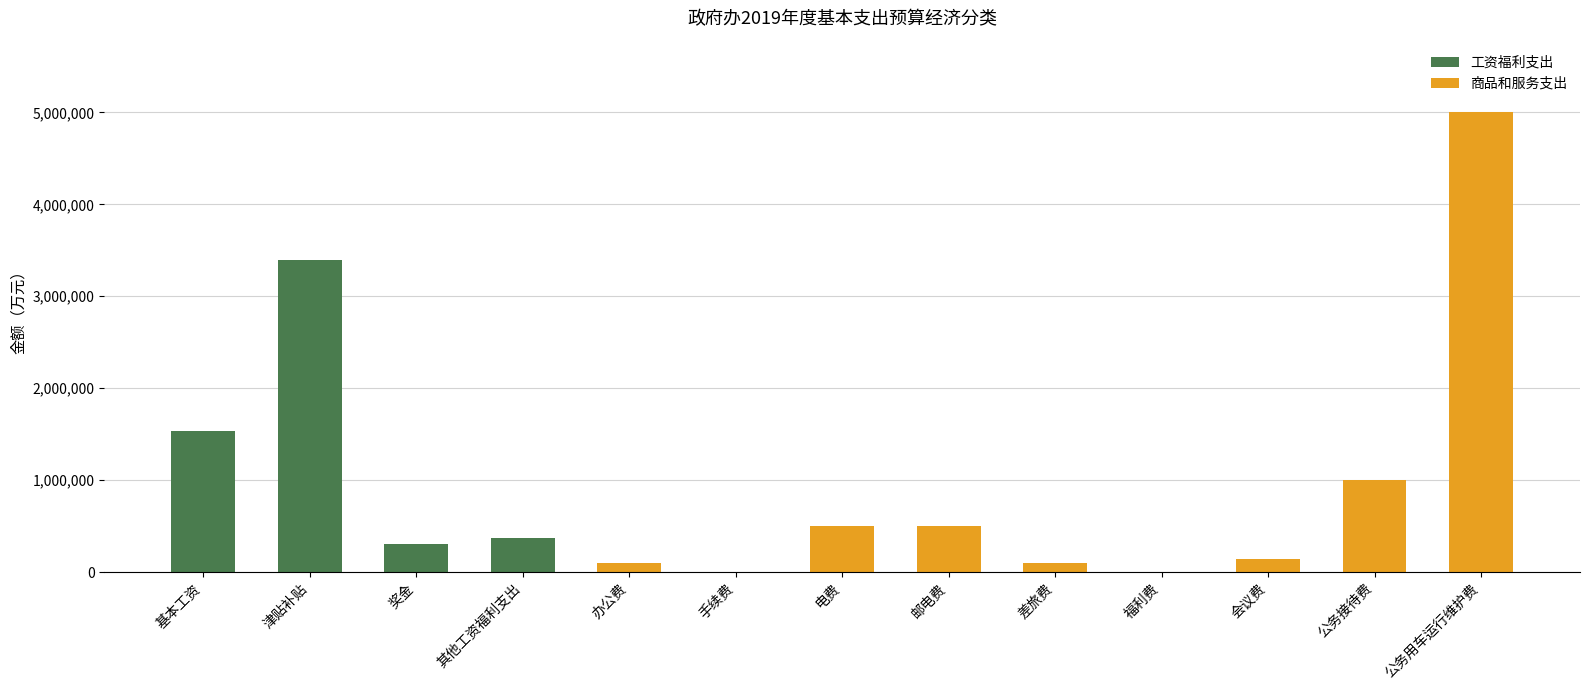

What is the sum of all 工资福利支出 values?

5604105